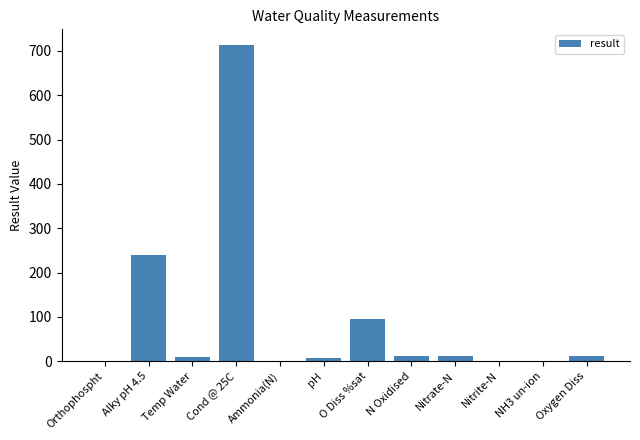

What is the sum of all values?

1099.7